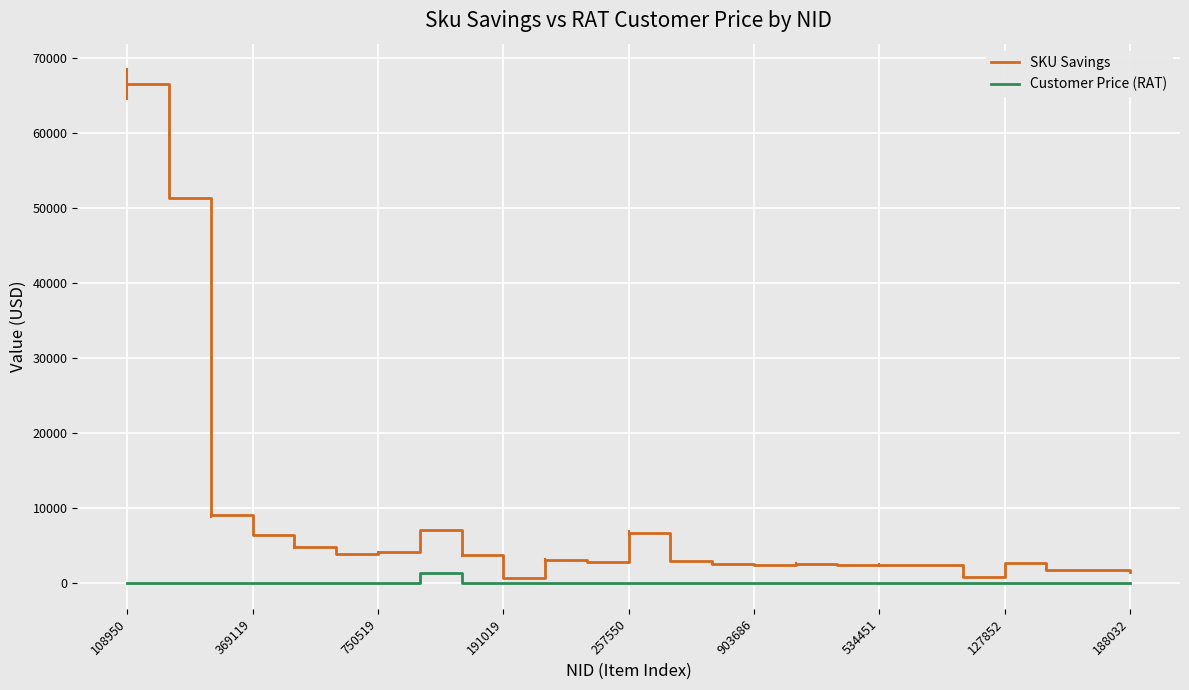

Which series has the widest spread of values?

SKU Savings